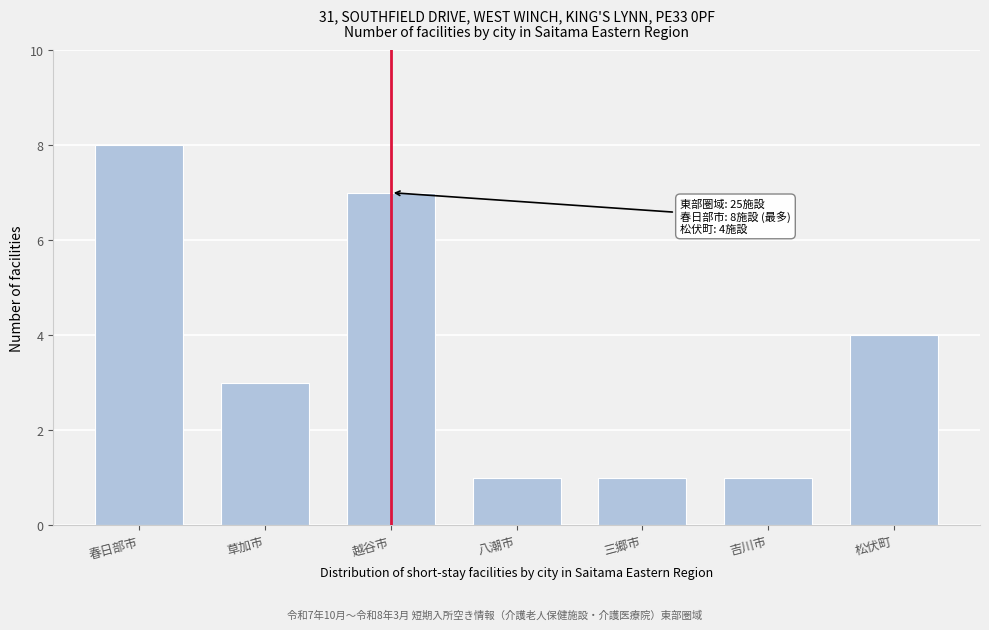

Reading left to right, what are all the values shown in this chart?

春日部市=8	草加市=3	越谷市=7	八潮市=1	三郷市=1	吉川市=1	松伏町=4